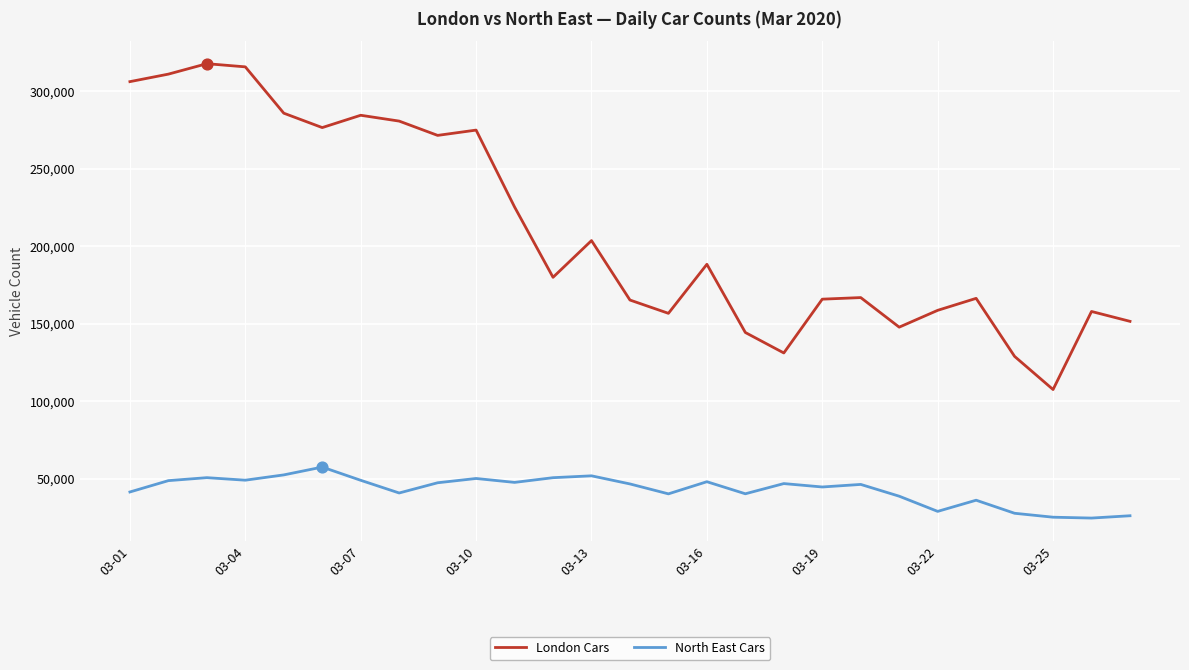

What are all the series names shown in the legend?

London Cars, North East Cars